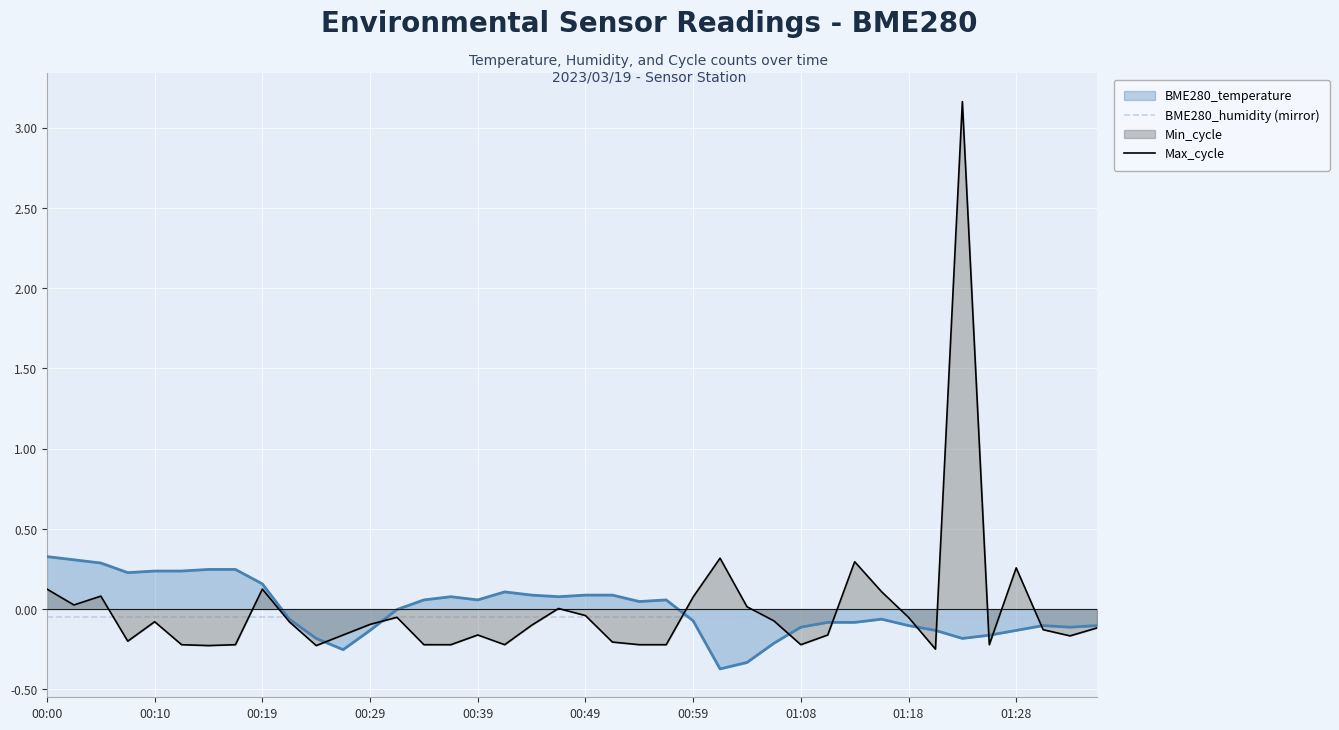

List the series in order of their peak value, highest first.

Max_cycle, BME280_temperature, BME280_humidity (mirror)